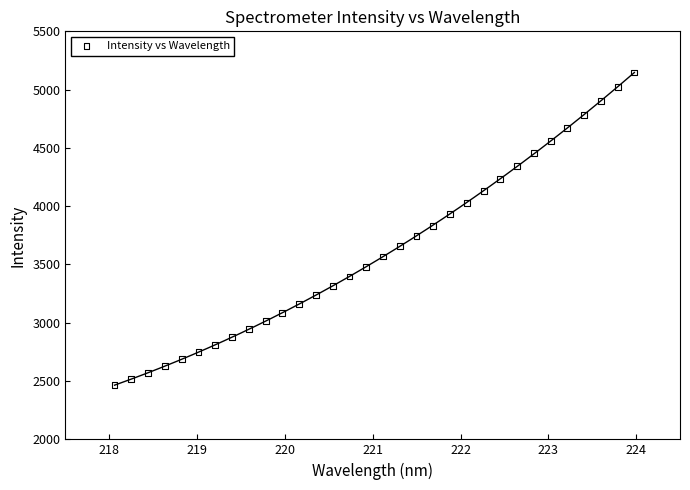

What is the range of Y values (max minus min)?

2684.0